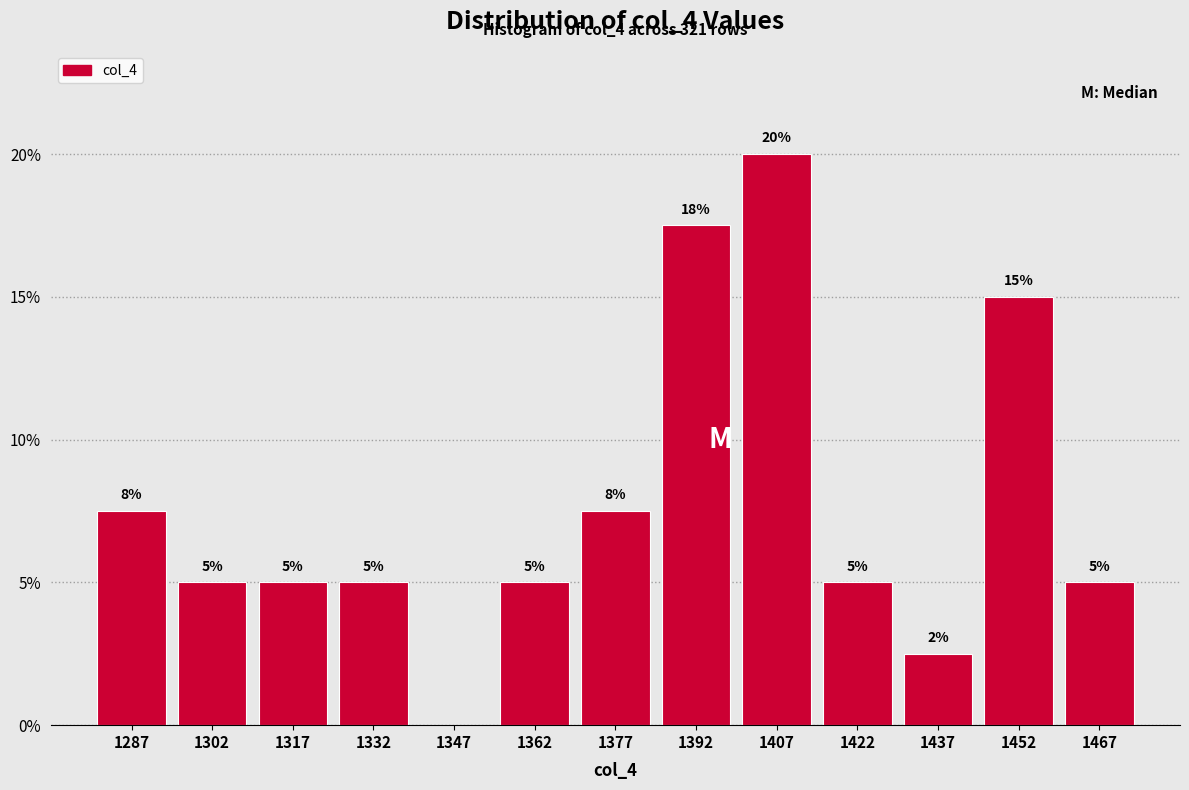

Over which range of the x-axis is the bar tallest?

1400 to 1415